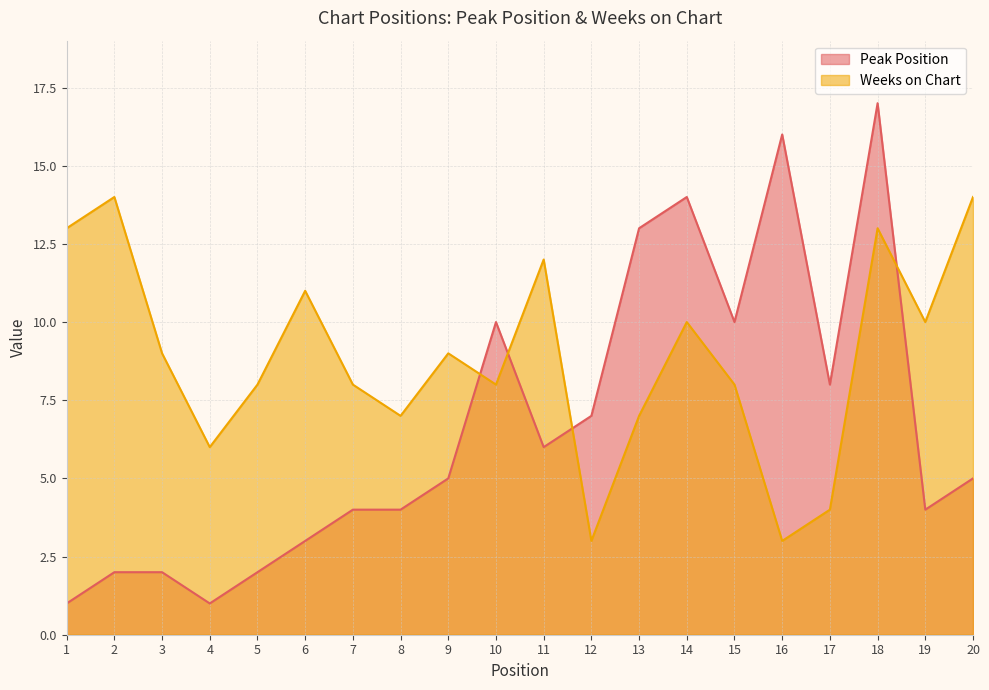

List the labels in order of Weeks on Chart value, largest first.

2, 20, 1, 18, 11, 6, 14, 19, 3, 9, 5, 7, 10, 15, 8, 13, 4, 17, 12, 16